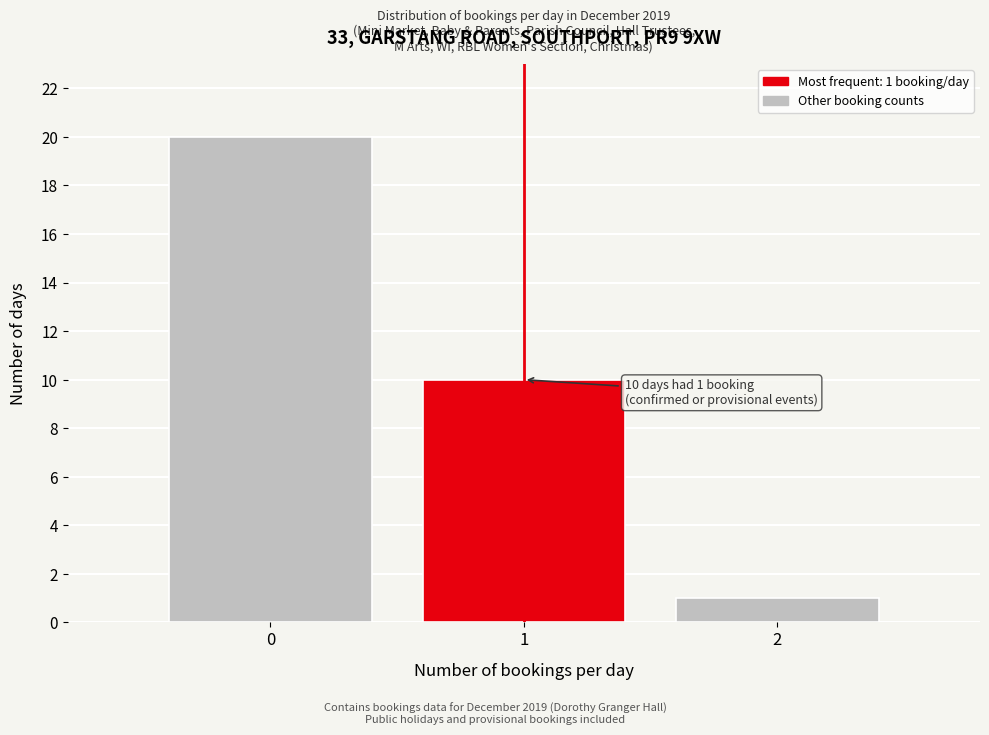

Which range on the x-axis has the tallest bar?

-0.5 to 0.5